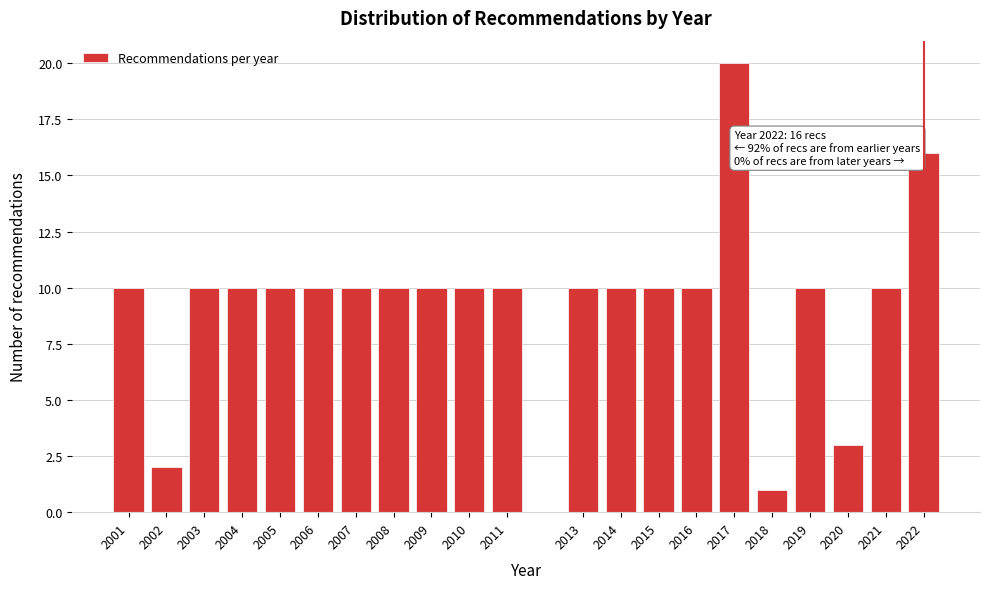

Reading left to right, what are all the values shown in this chart?

10	2	10	10	10	10	10	10	10	10	10	10	10	10	10	20	1	10	3	10	16